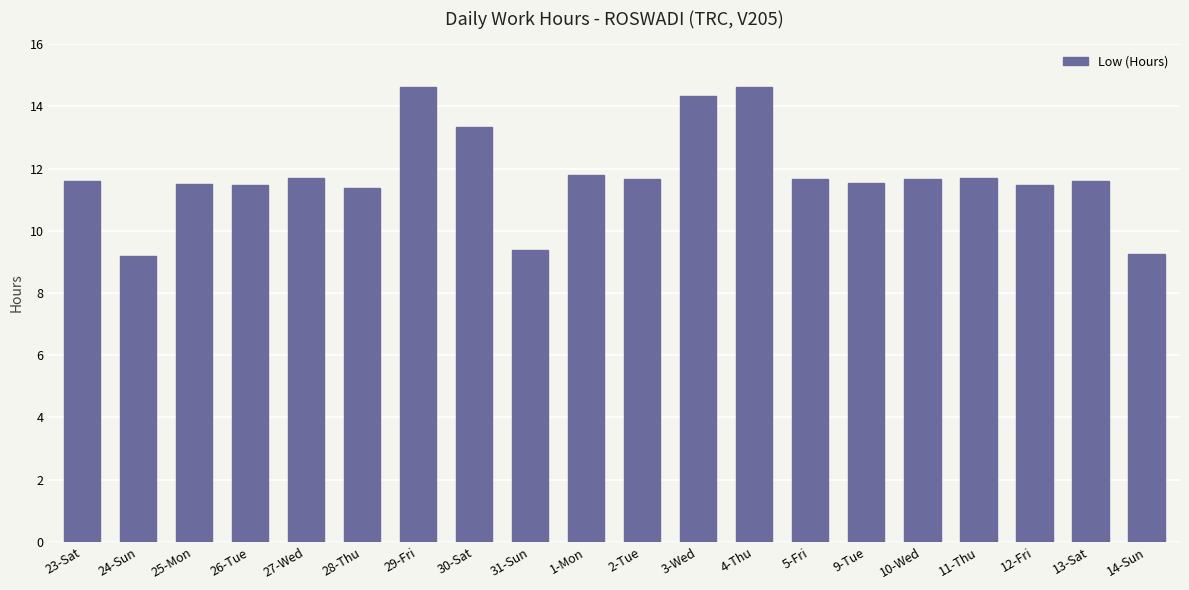

How many values are below 11?

3